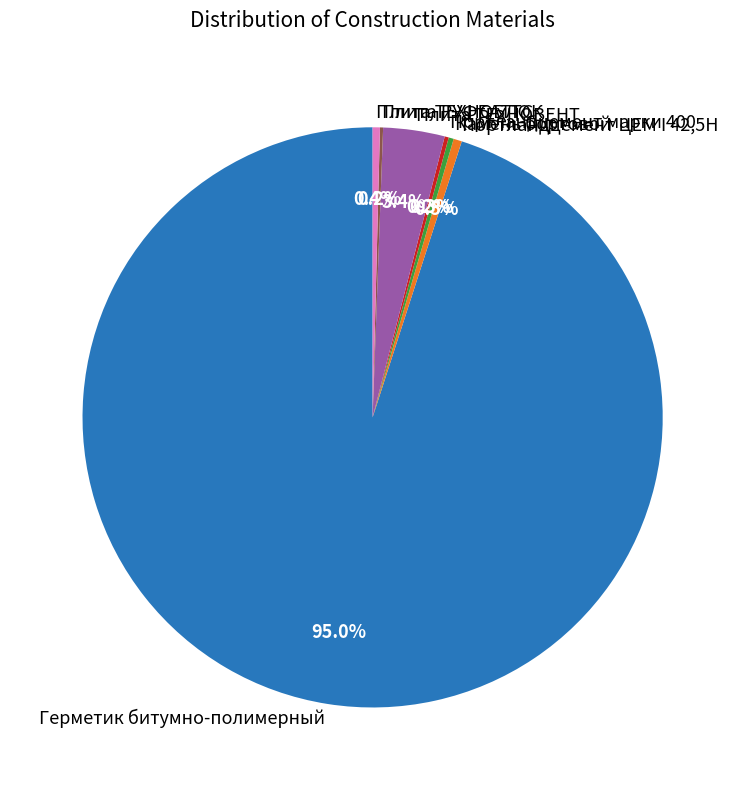

What is the total percentage of Плита ТЕХНОВЕНТ and Плита ТЕХНОБЛОК?

3.8%